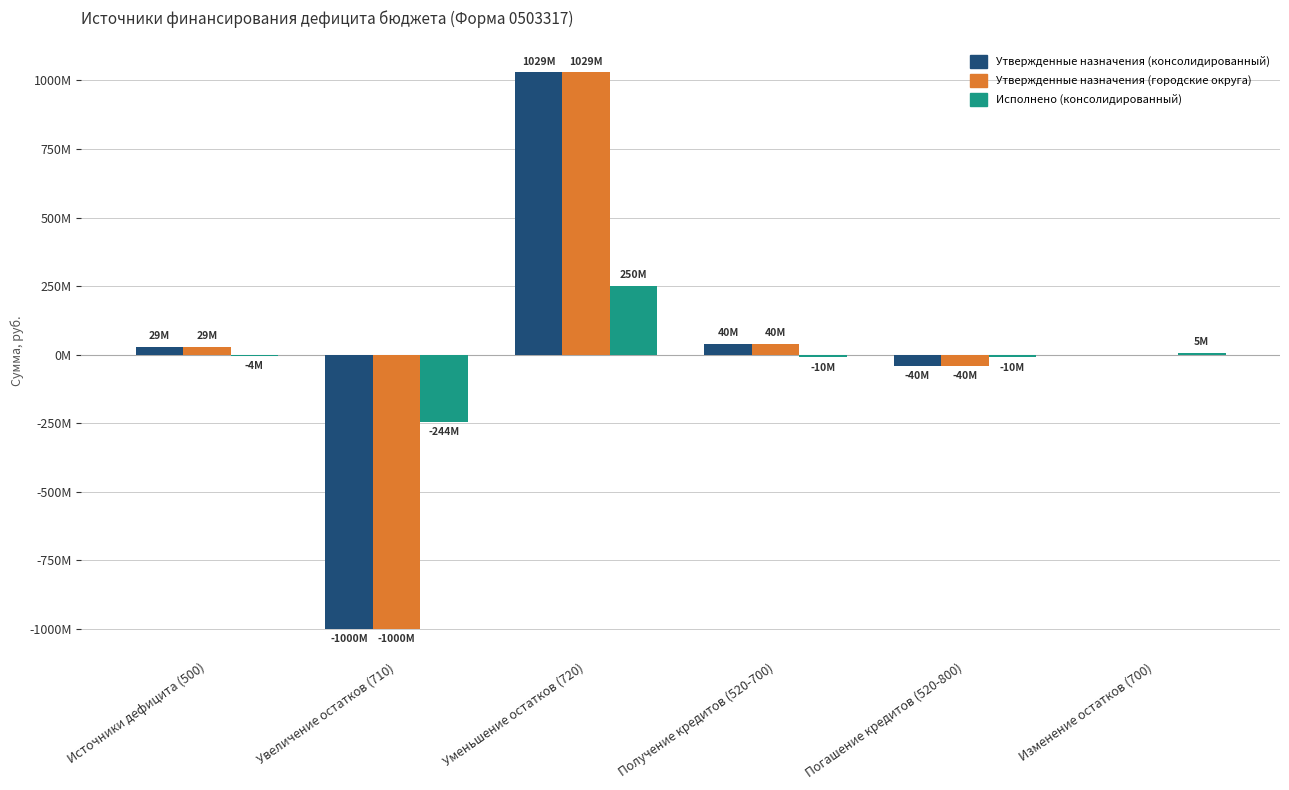

What is the difference between the Утвержденные назначения (городские округа) values at Уменьшение остатков (720) and Изменение остатков (700)?

1029560236.0